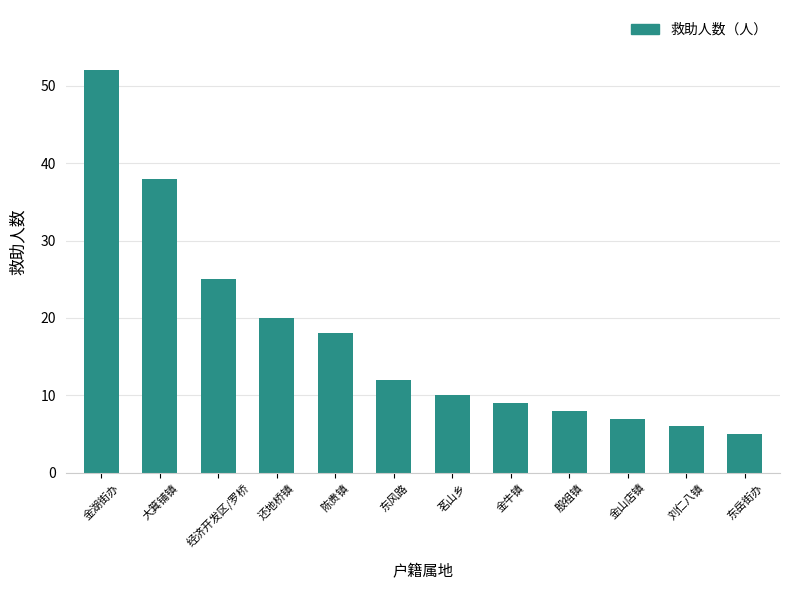

Reading left to right, list all the values displayed in this chart.

金湖街办=52	大箕铺镇=38	经济开发区/罗桥=25	还地桥镇=20	陈贵镇=18	东风路=12	茗山乡=10	金牛镇=9	殷祖镇=8	金山店镇=7	刘仁八镇=6	东岳街办=5